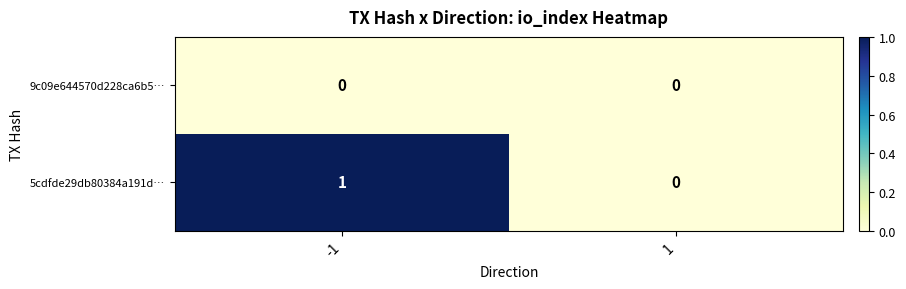

List the series in order of their peak value, highest first.

5cdfde29db80384a191d…, 9c09e644570d228ca6b5…